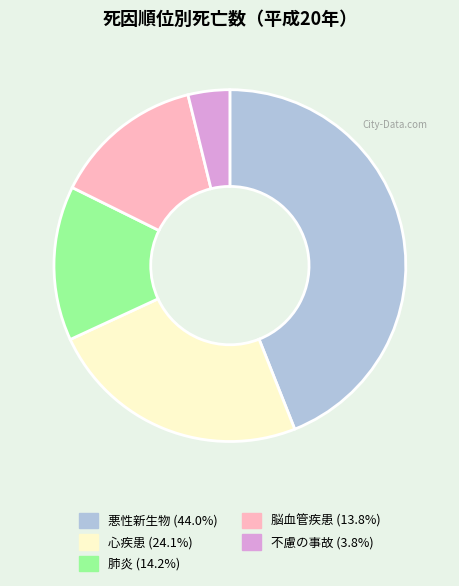

Count the number of slices in the pie.

5